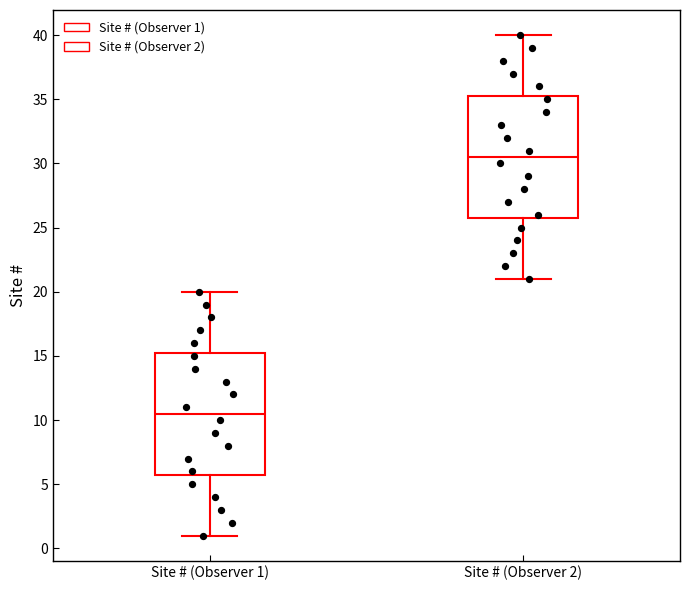

Reading left to right, transcribe this box plot: for each box, give where its median line is, the range the box spans, and where its two whiskers end, as read against the y-axis. The values are not printed on the chart, so give them approximately, as read against the axis.

Site # (Observer 1): median 10.5, box 6.0 to 15.5, whiskers 1.0 to 20.0
Site # (Observer 2): median 30.5, box 26.0 to 35.5, whiskers 21.0 to 40.0